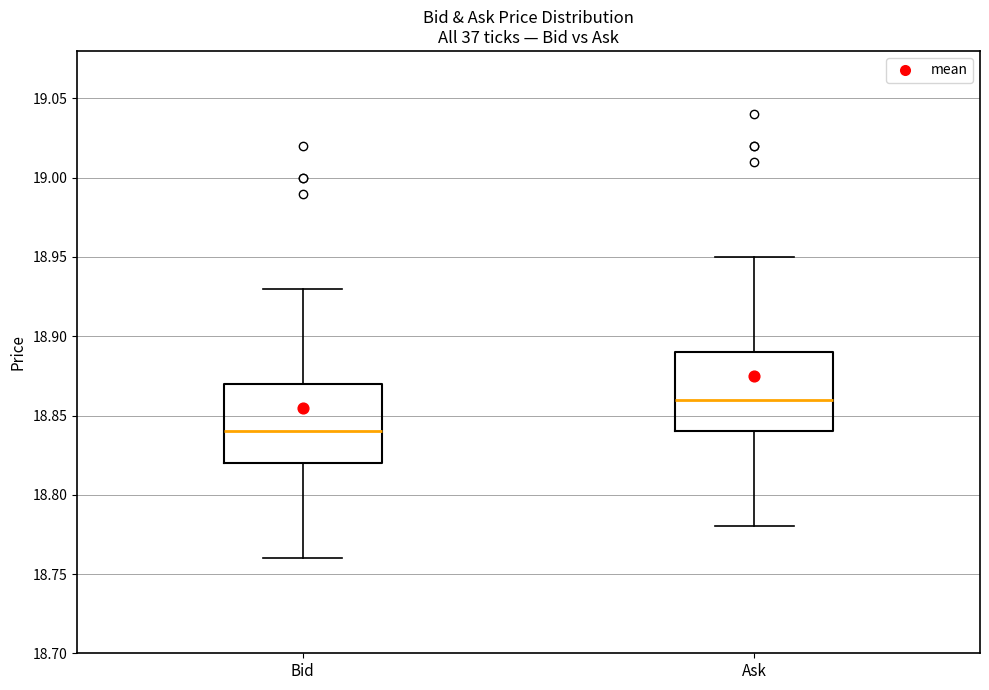

Reading left to right, read every box against the y-axis: the position of its median line, the range the box covers, and the ends of its whiskers. The values are not printed on the chart, so give them approximately, as read against the axis.

Bid: median 18.84, box 18.82 to 18.87, whiskers 18.76 to 18.93
Ask: median 18.86, box 18.84 to 18.89, whiskers 18.78 to 18.95